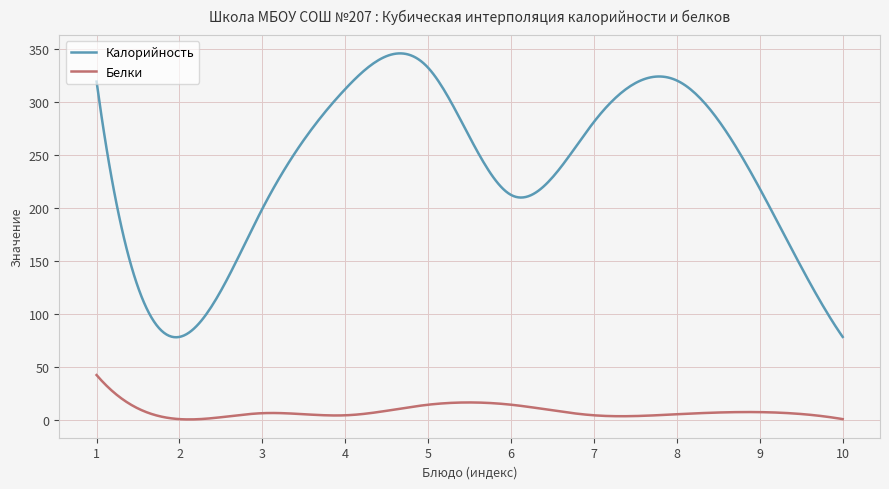

What is the minimum value for Калорийность?

77.7